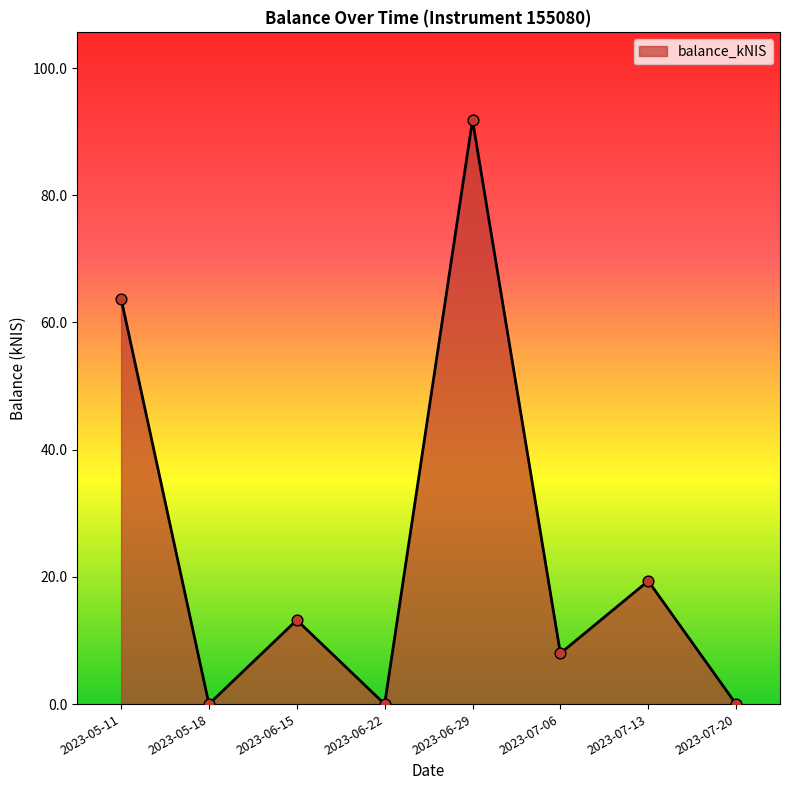

Which has a higher value, 2023-06-22 or 2023-05-11?

2023-05-11